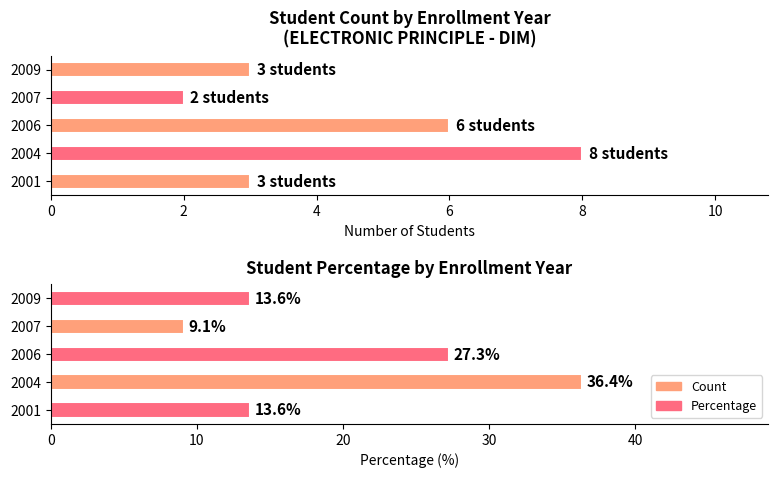

How many data points are above 13?

4